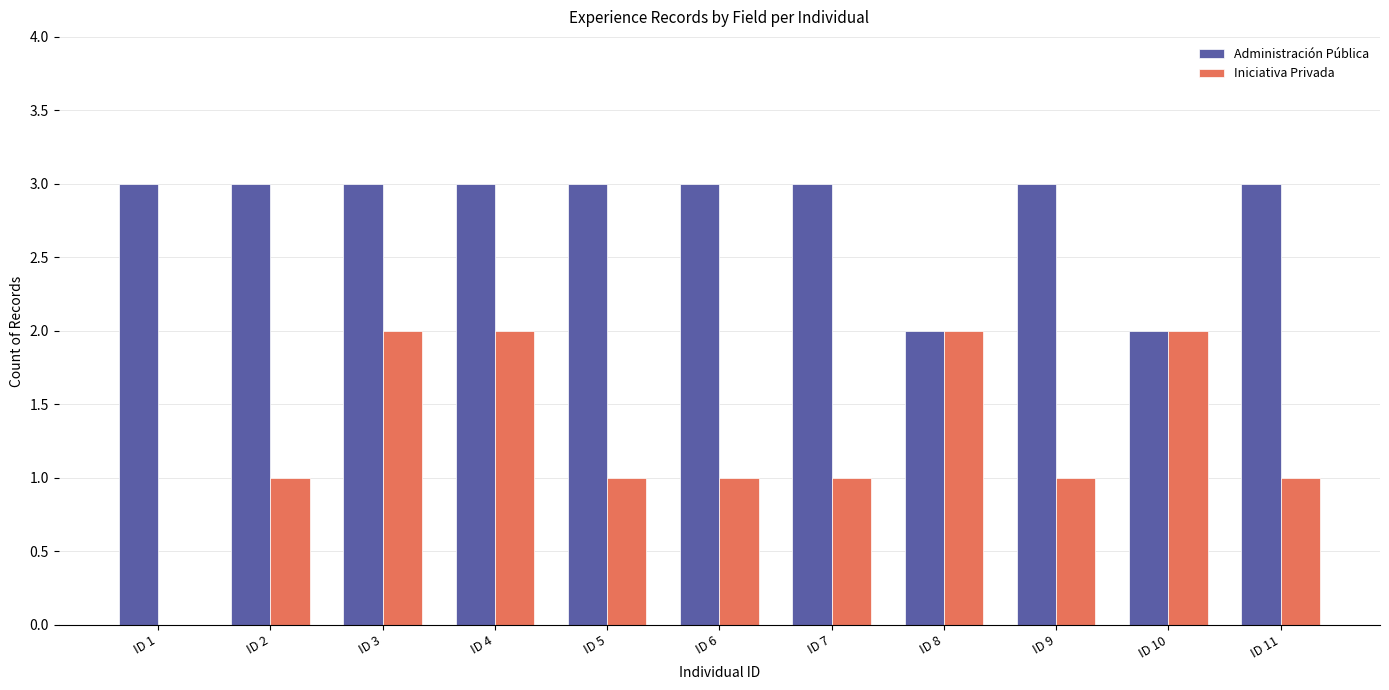

How many distinct data groups are displayed?

2